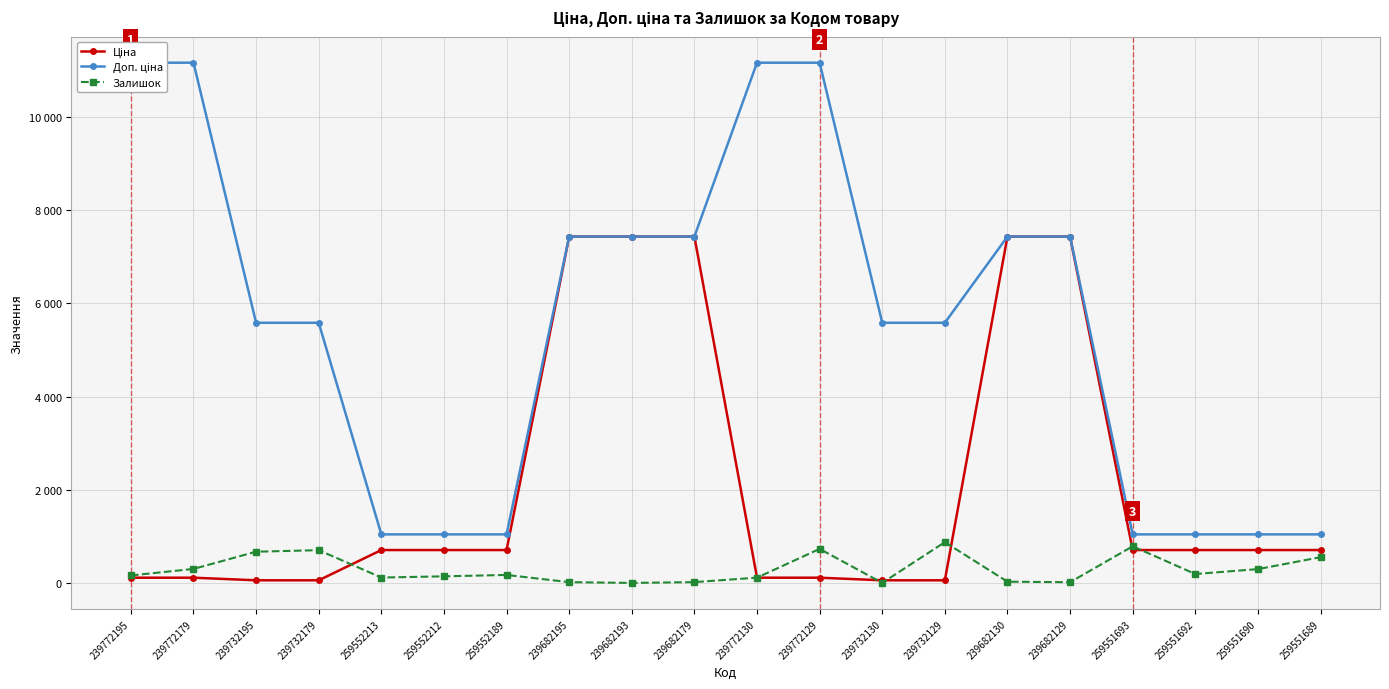

True or false: Доп. ціна has a value of 3264.6 at 239732195.

False